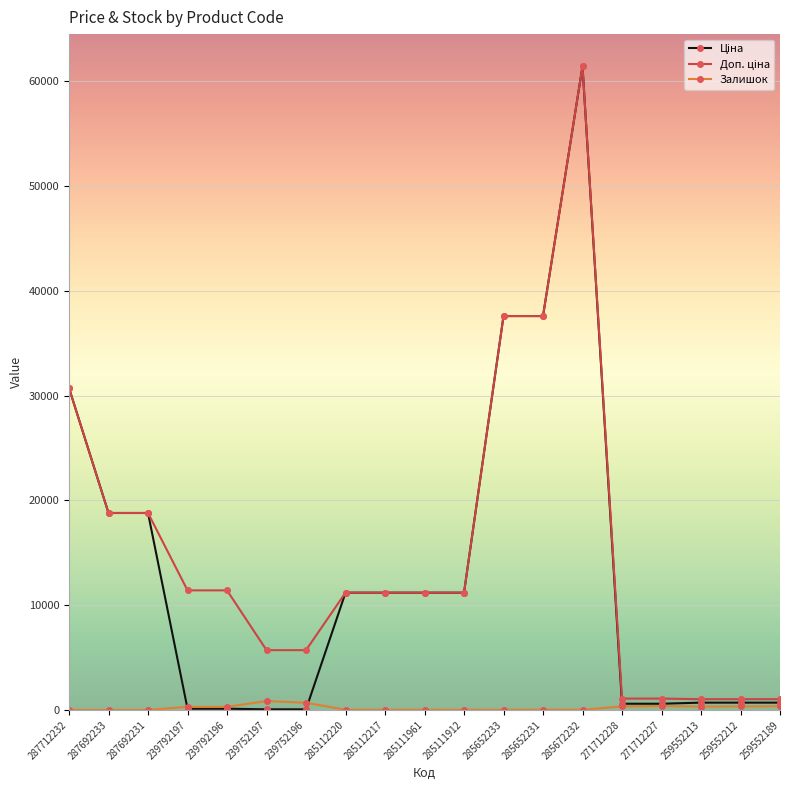

At which category does the chart reach its peak across all series?

285672232